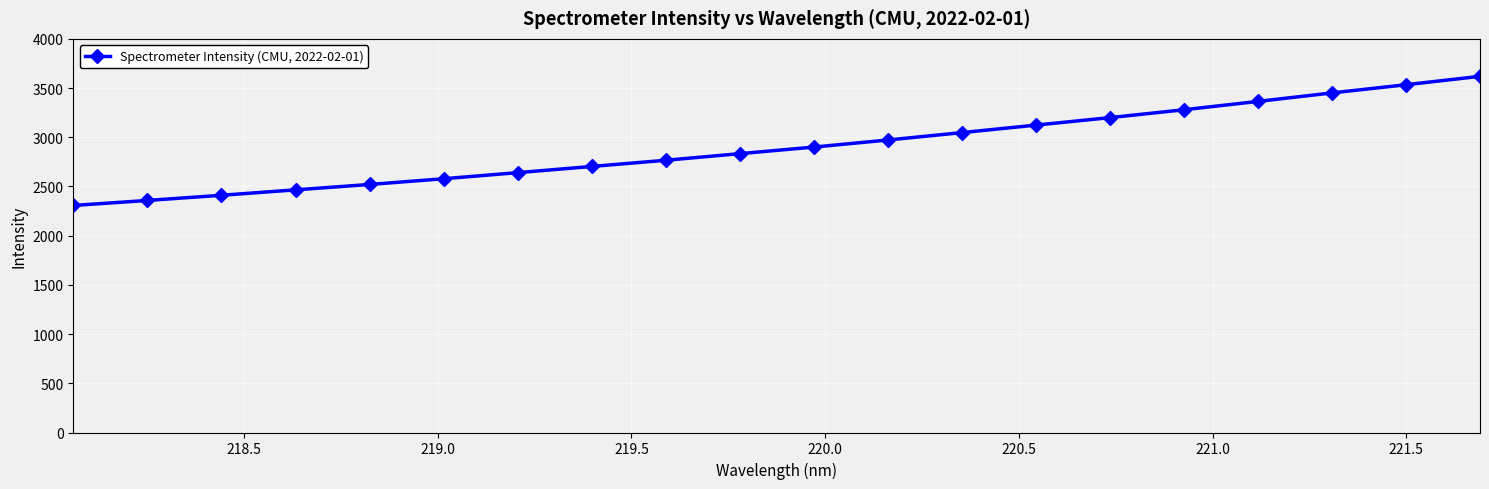

What is the sum of all values?

58074.1